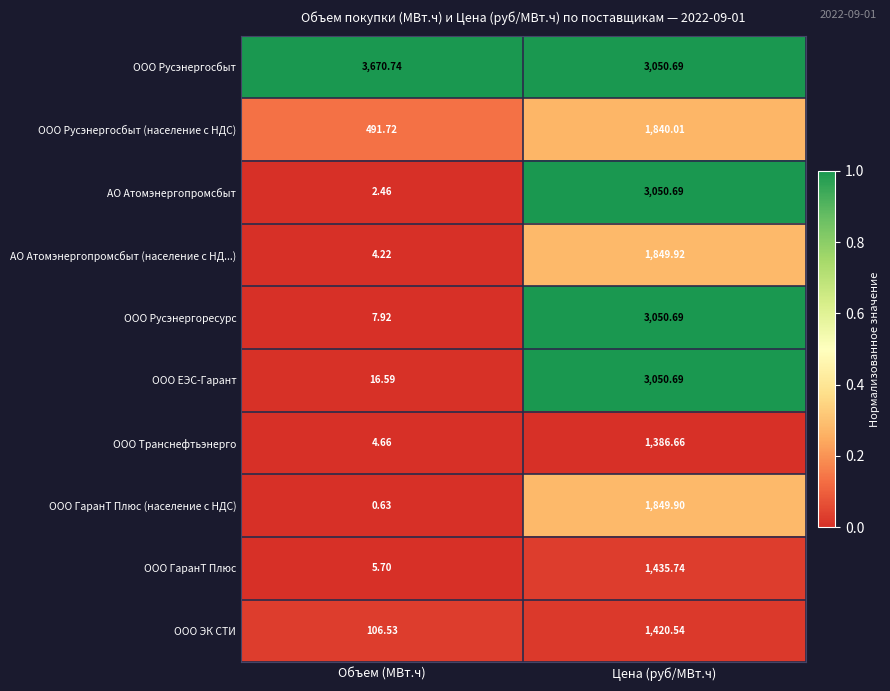

Which series has the widest spread of values?

АО Атомэнергопромсбыт